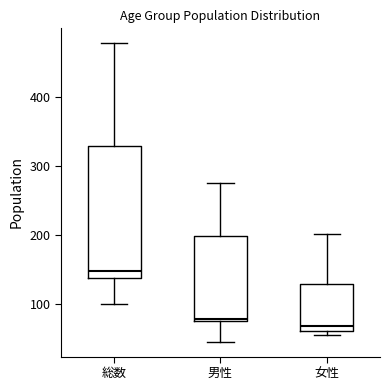

Which box has the highest median line?

総数